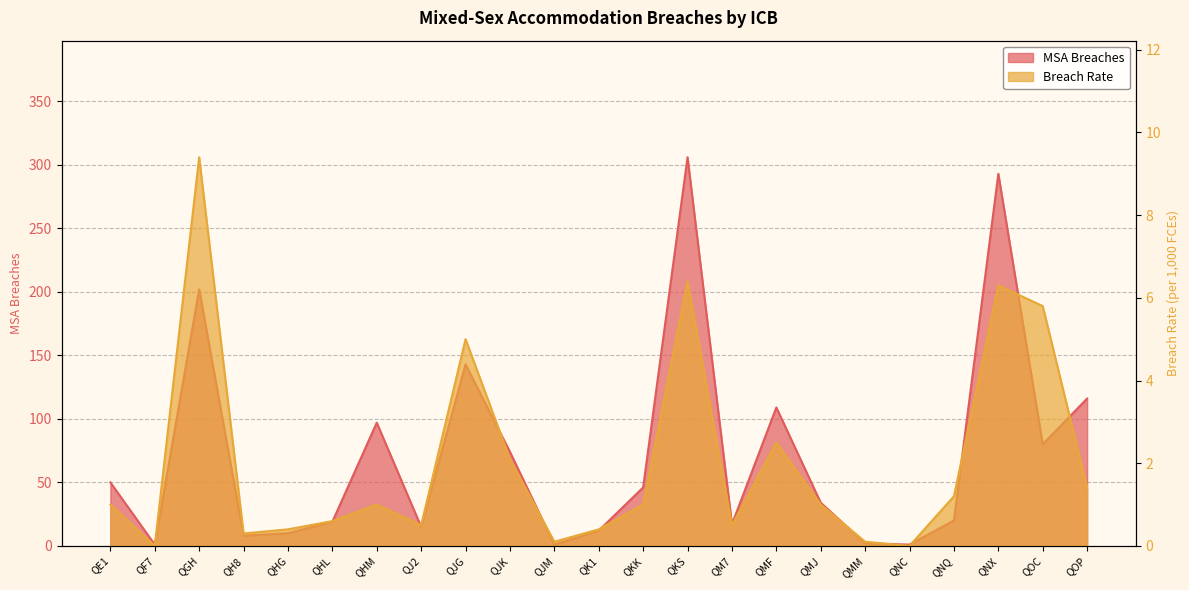

What is the maximum value for MSA Breaches?

306.0